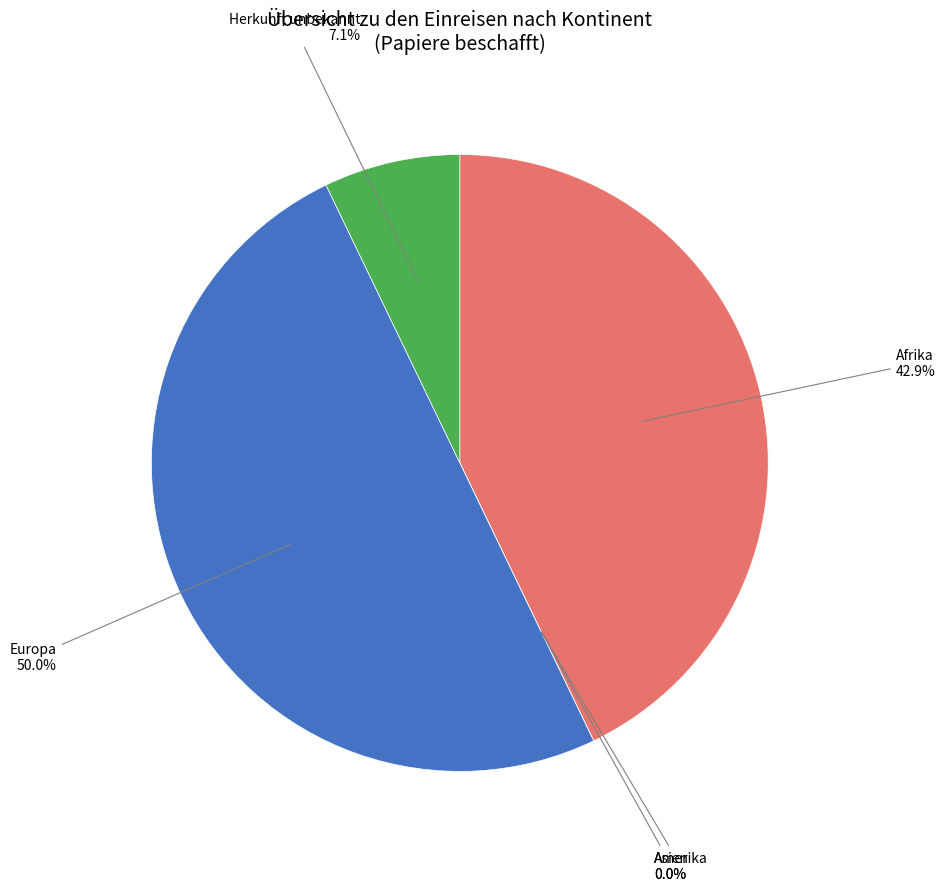

Approximately how many times larger is the value at Europa compared to Afrika?

1.2